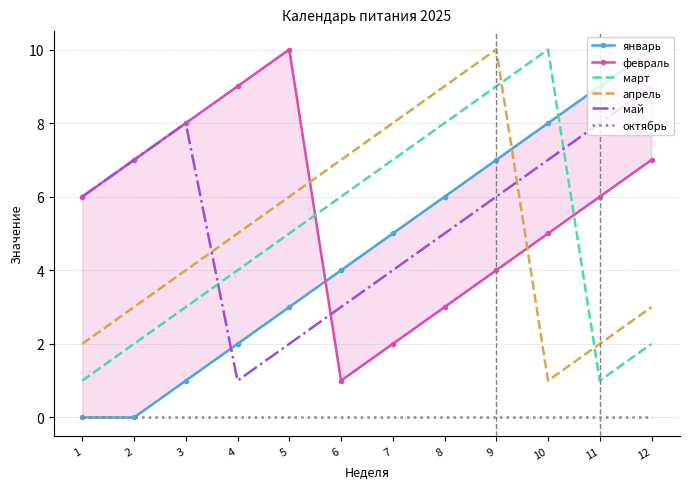

At which category is the sum across all series the highest?

9